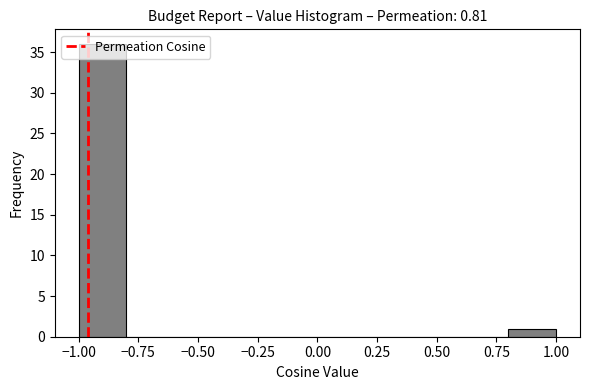

Over which range of the x-axis is the bar tallest?

-1.0 to -0.8